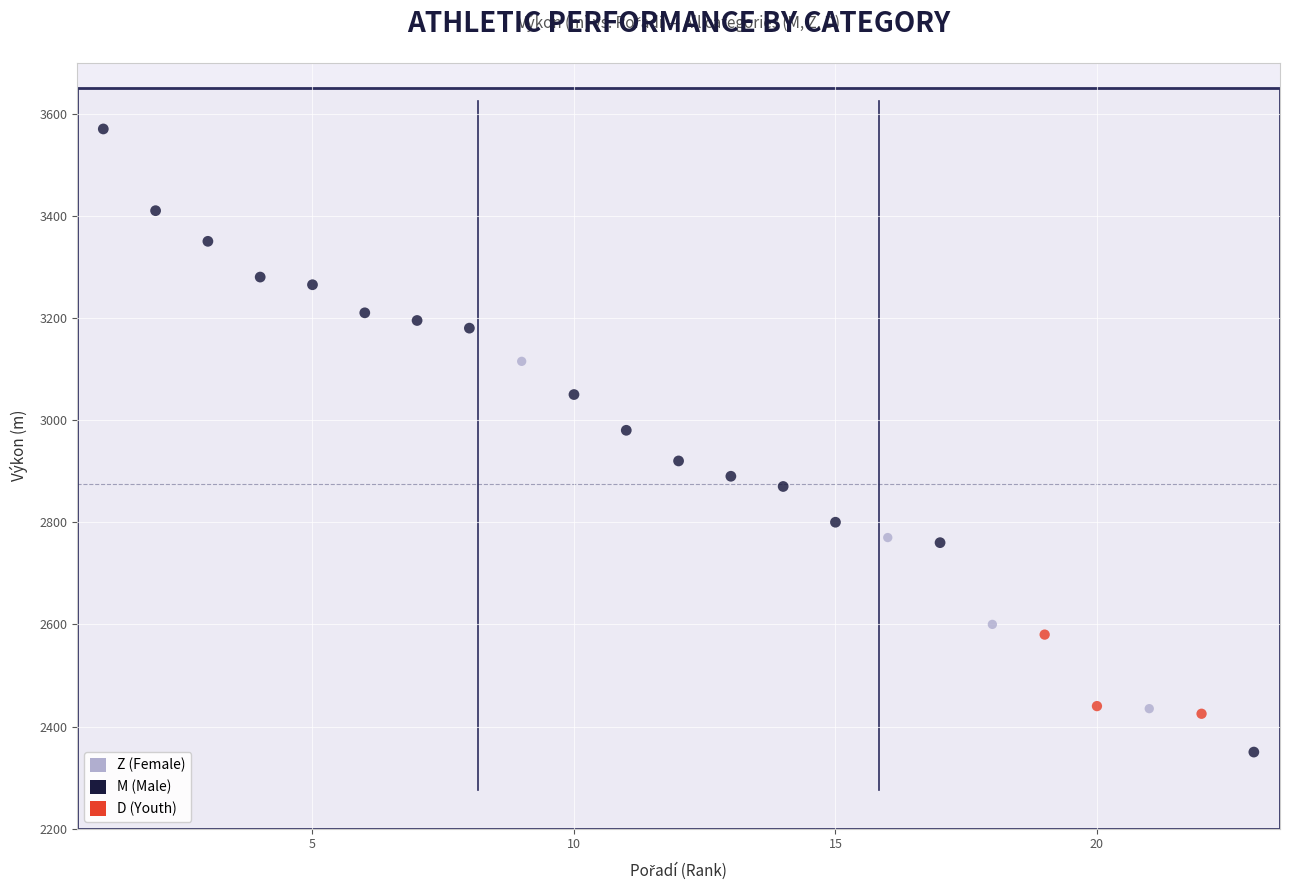

Which series reaches the maximum Y coordinate?

M (Male)